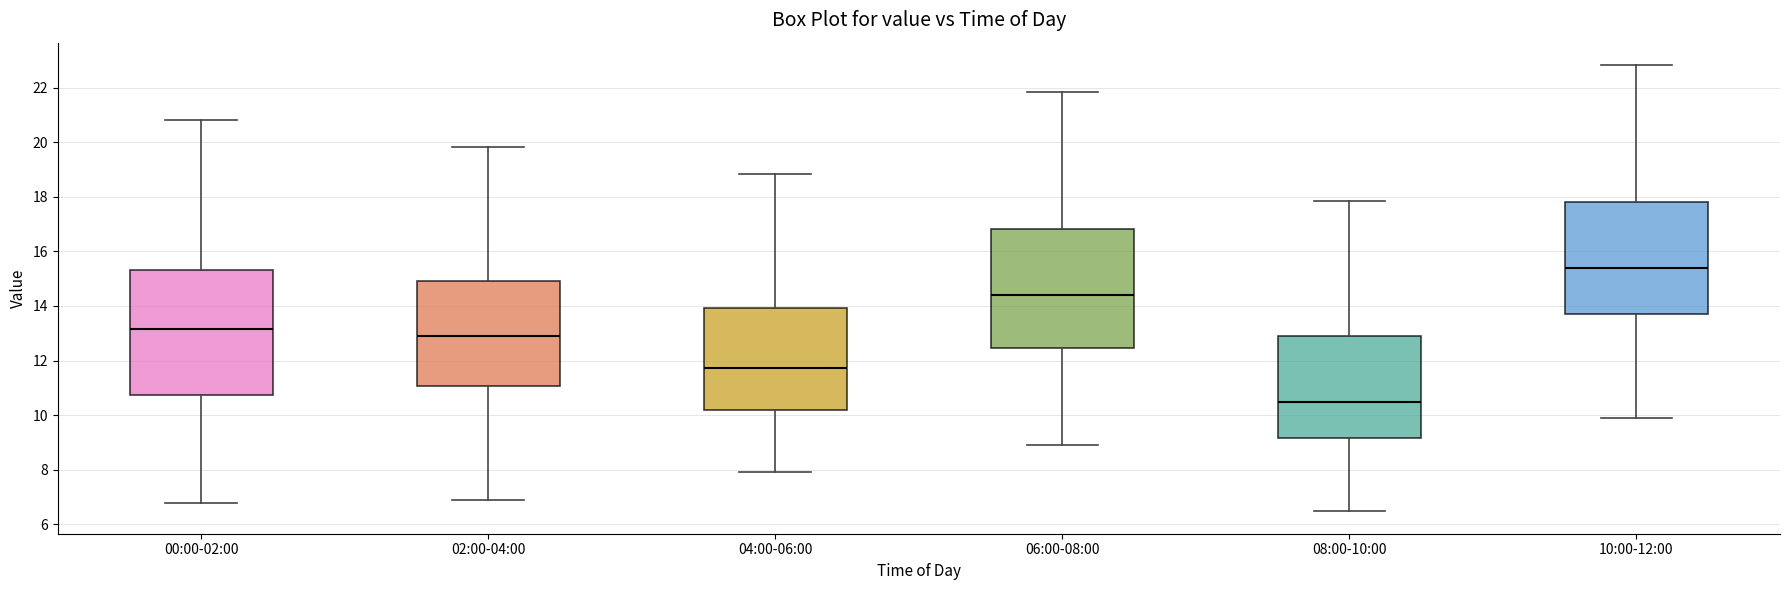

Which box's median line is the lowest?

08:00-10:00